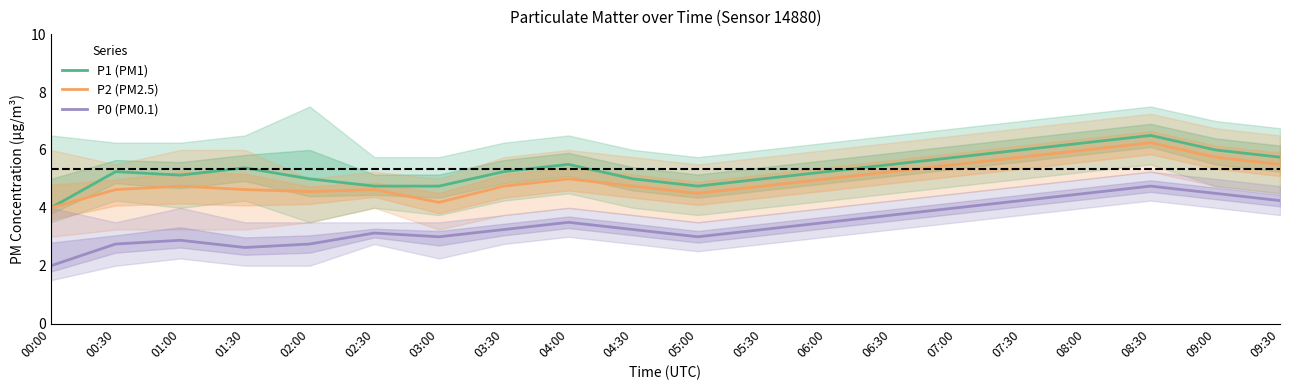

What is the difference between the maximum and minimum values in the P1 series?

2.5